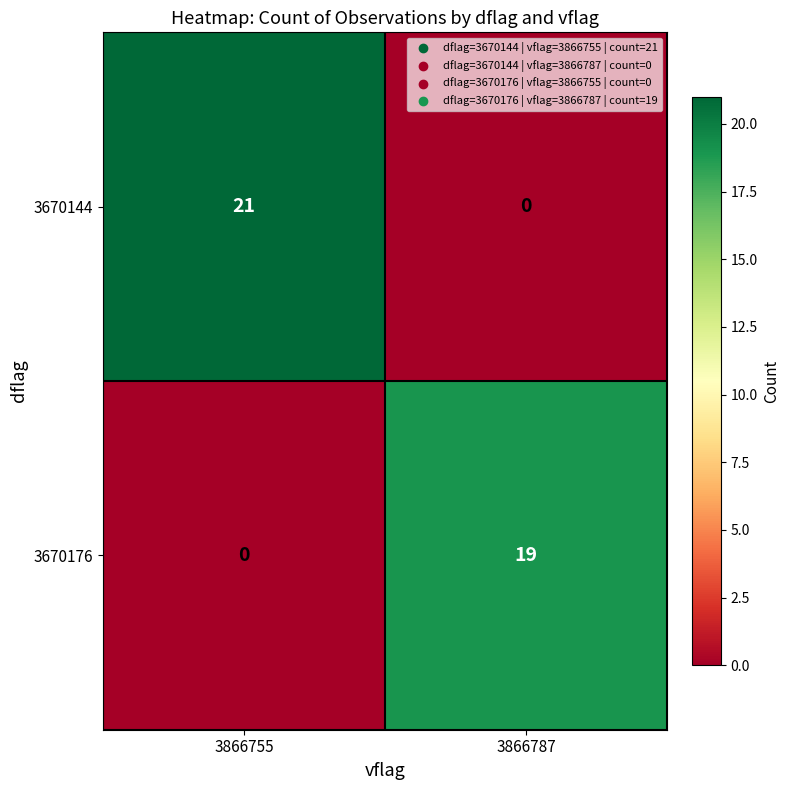

Which series has the largest range (max minus min)?

3670144